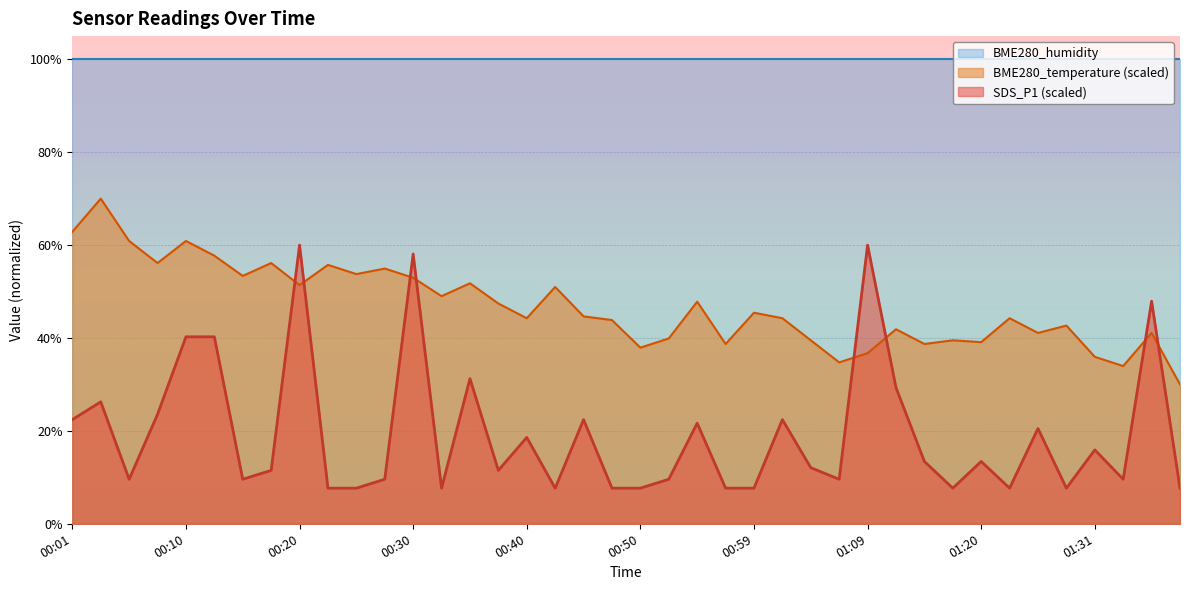

List the series in order of their peak value, highest first.

BME280_humidity, BME280_temperature (scaled), SDS_P1 (scaled)